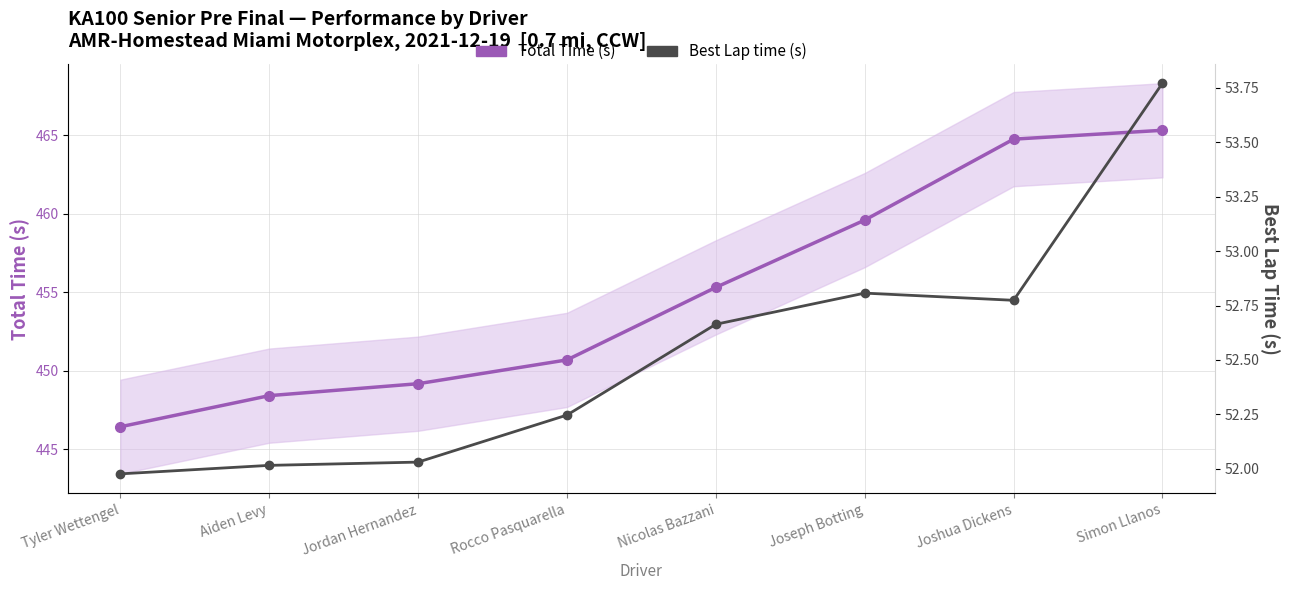

Where is Total Time (s) nearest to the value 455?

Nicolas Bazzani